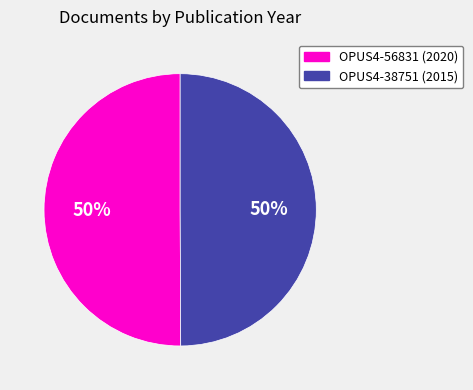

To the nearest percent, what percentage of the pie is OPUS4-38751 (2015)?

50%